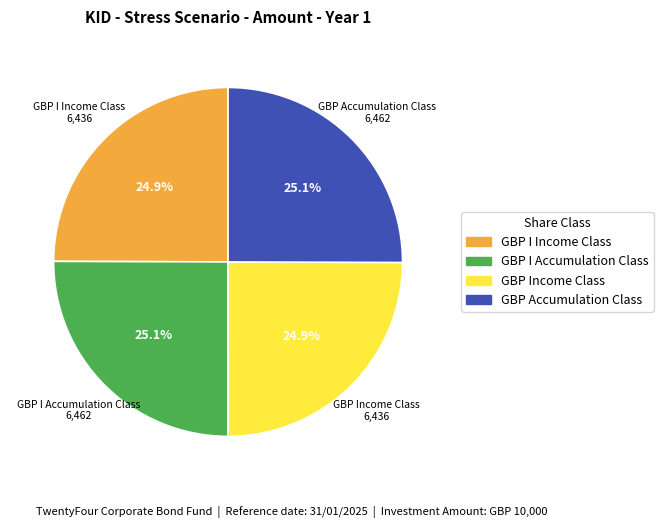

What percentage is the GBP I Accumulation Class slice, to the nearest percent?

25%